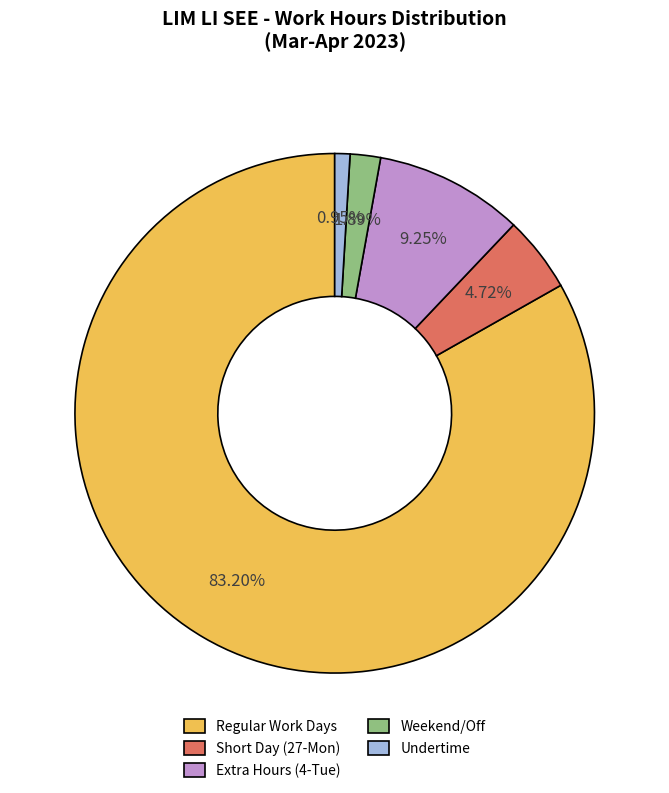

Which category has the smallest portion of the pie?

Undertime